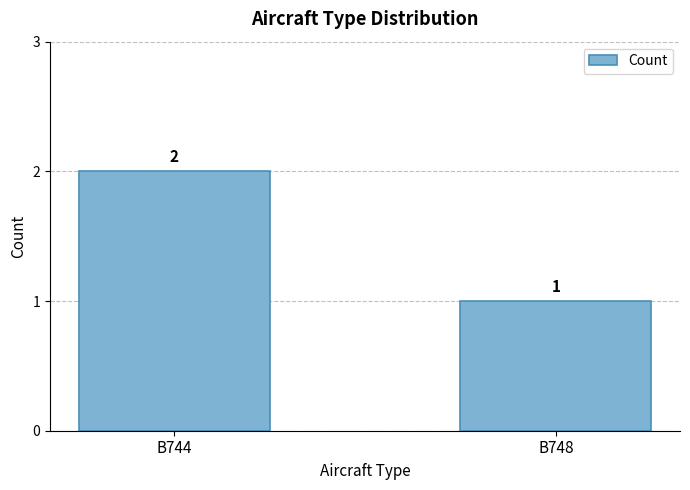

Reading right to left, extract all data points from this chart.

1	2